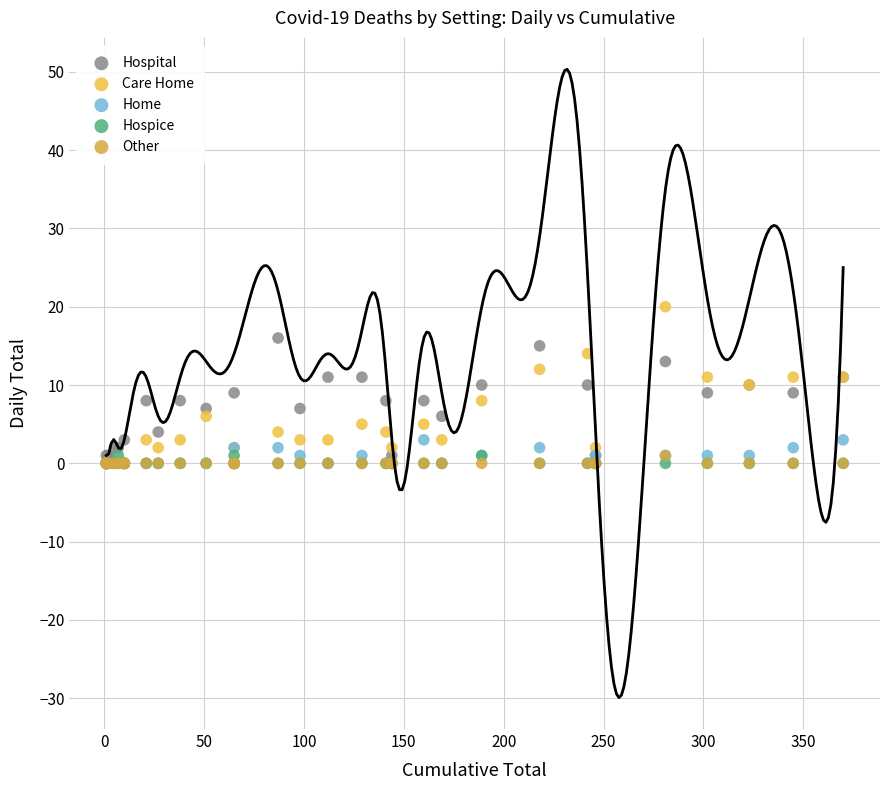

Which series contains the highest Y value?

Care Home